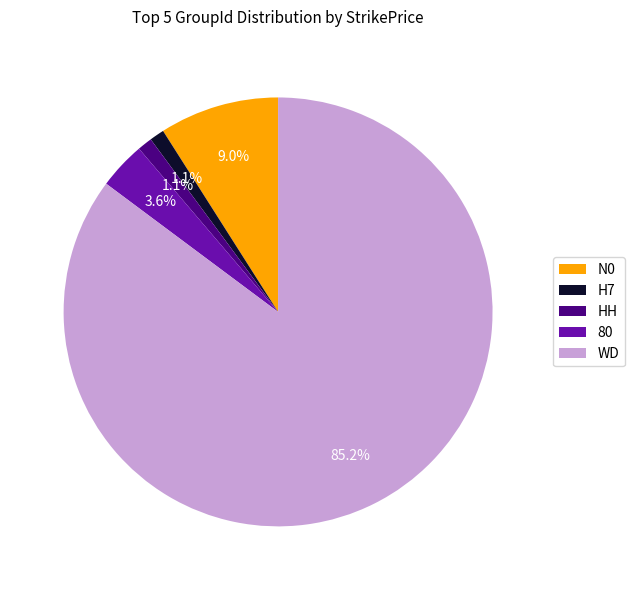

Which has a higher value, WD or 80?

WD